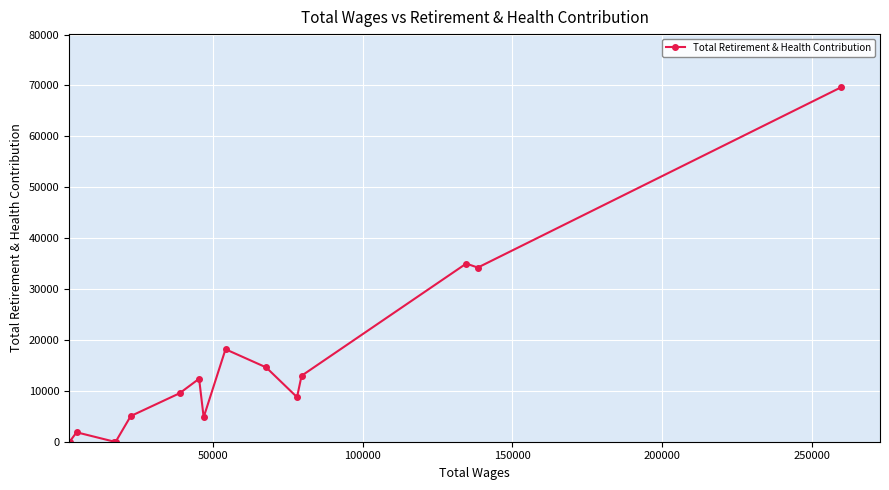

What is the greatest value displayed?

69648